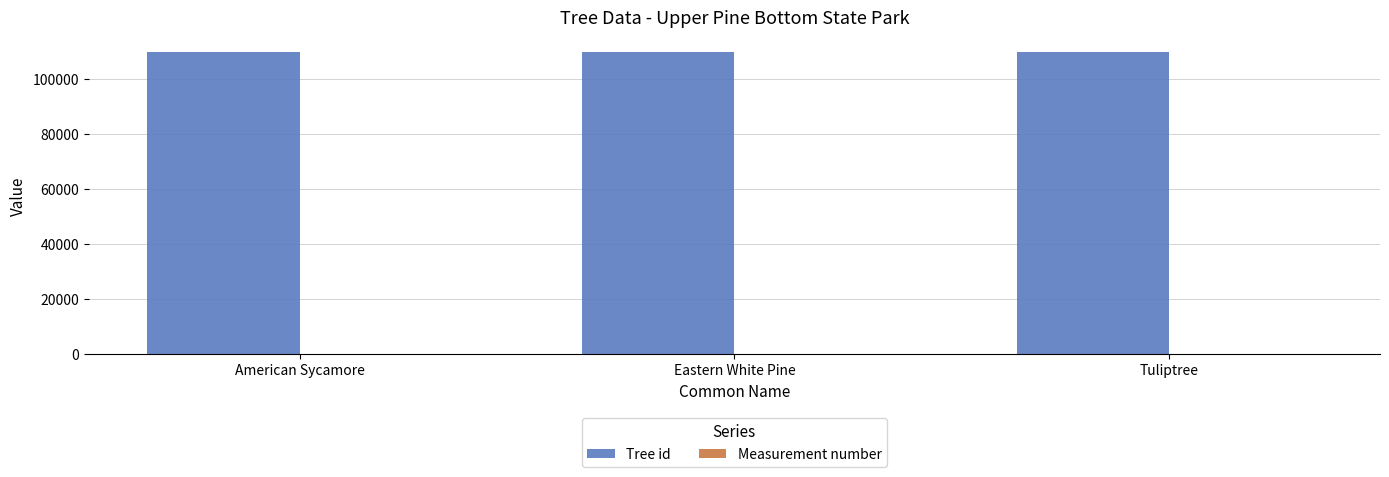

Are the bars grouped side by side (vs. stacked)?

Yes